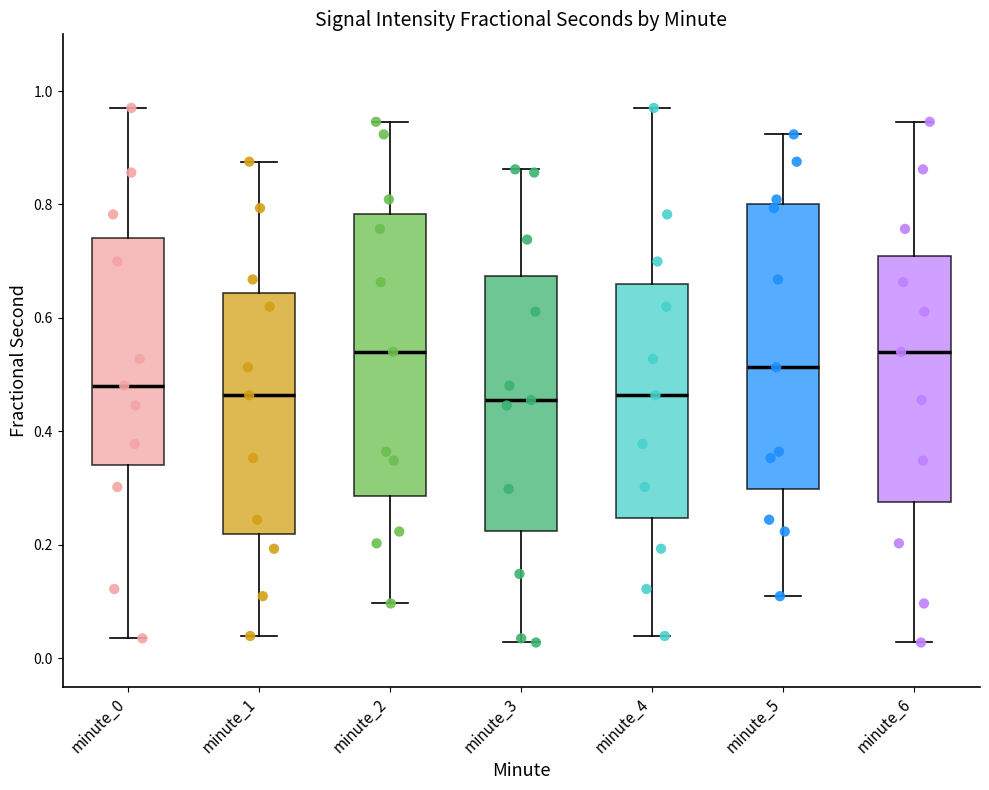

Reading left to right, read every box against the y-axis: the position of its median line, the range the box covers, and the ends of its whiskers. The values are not printed on the chart, so give them approximately, as read against the axis.

minute_0: median 0.48, box 0.34 to 0.74, whiskers 0.04 to 0.98
minute_1: median 0.46, box 0.22 to 0.64, whiskers 0.04 to 0.88
minute_2: median 0.54, box 0.28 to 0.78, whiskers 0.10 to 0.94
minute_3: median 0.46, box 0.22 to 0.68, whiskers 0.02 to 0.86
minute_4: median 0.46, box 0.24 to 0.66, whiskers 0.04 to 0.98
minute_5: median 0.52, box 0.30 to 0.80, whiskers 0.10 to 0.92
minute_6: median 0.54, box 0.28 to 0.72, whiskers 0.02 to 0.94